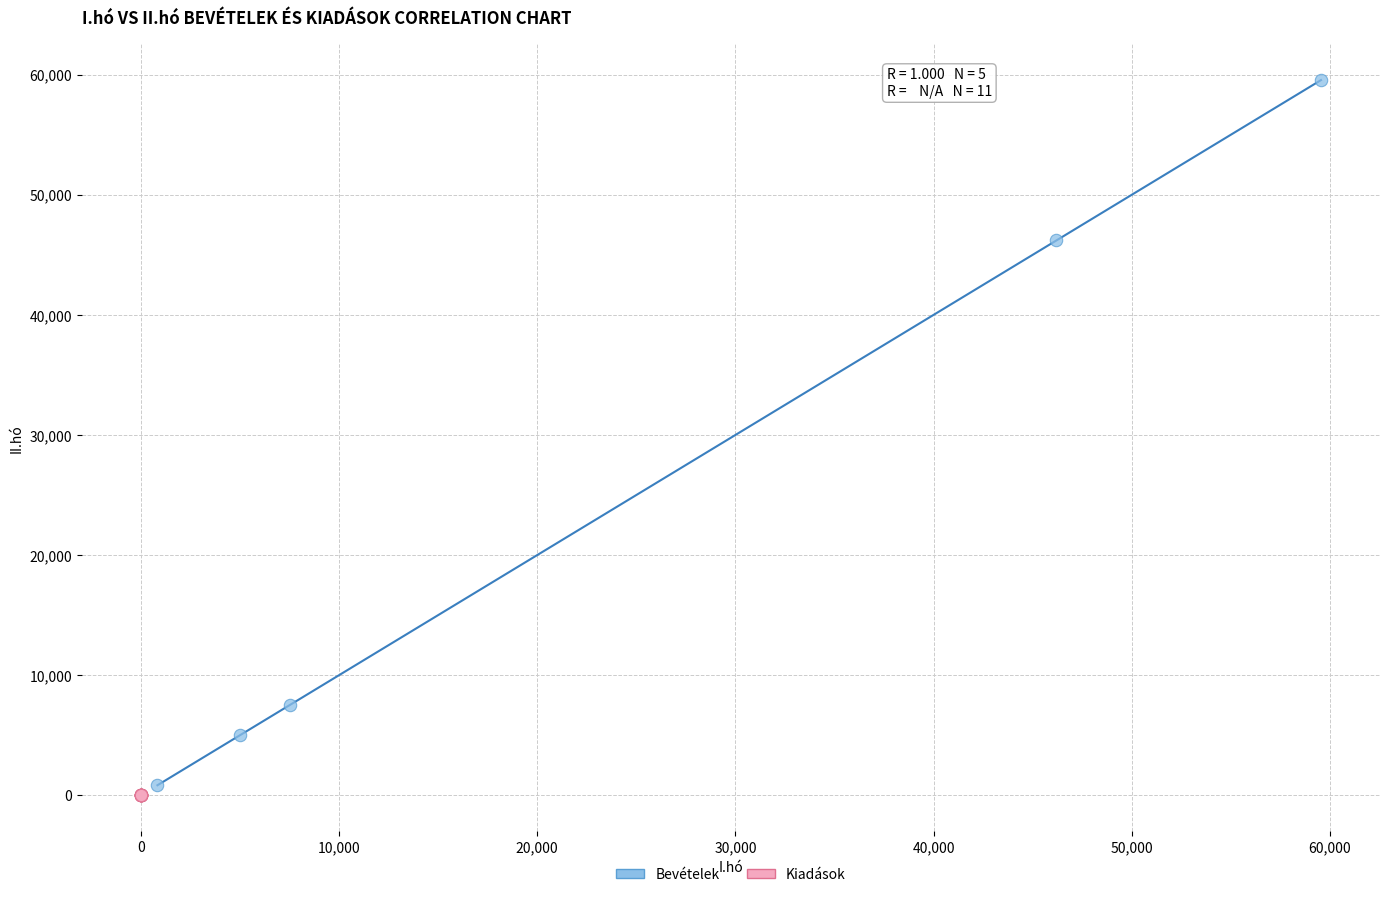

Which series contains the highest Y value?

Bevételek